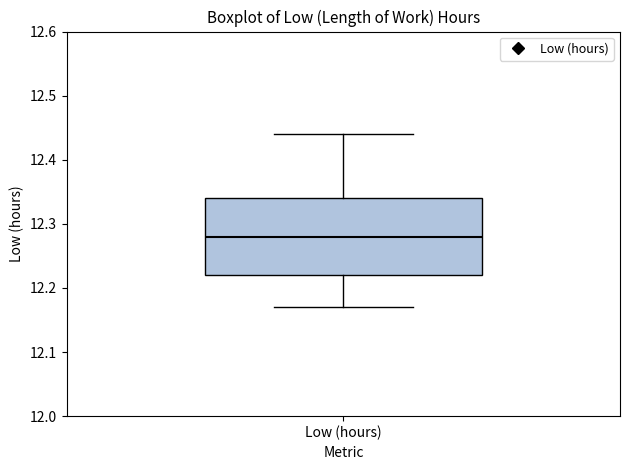

Read this box plot against the y-axis: the position of the median line, the range covered by the box, and the ends of both whiskers. The values are not printed on the chart, so give them approximately, as read against the axis.

median 12.28, box 12.22 to 12.34, whiskers 12.17 to 12.44